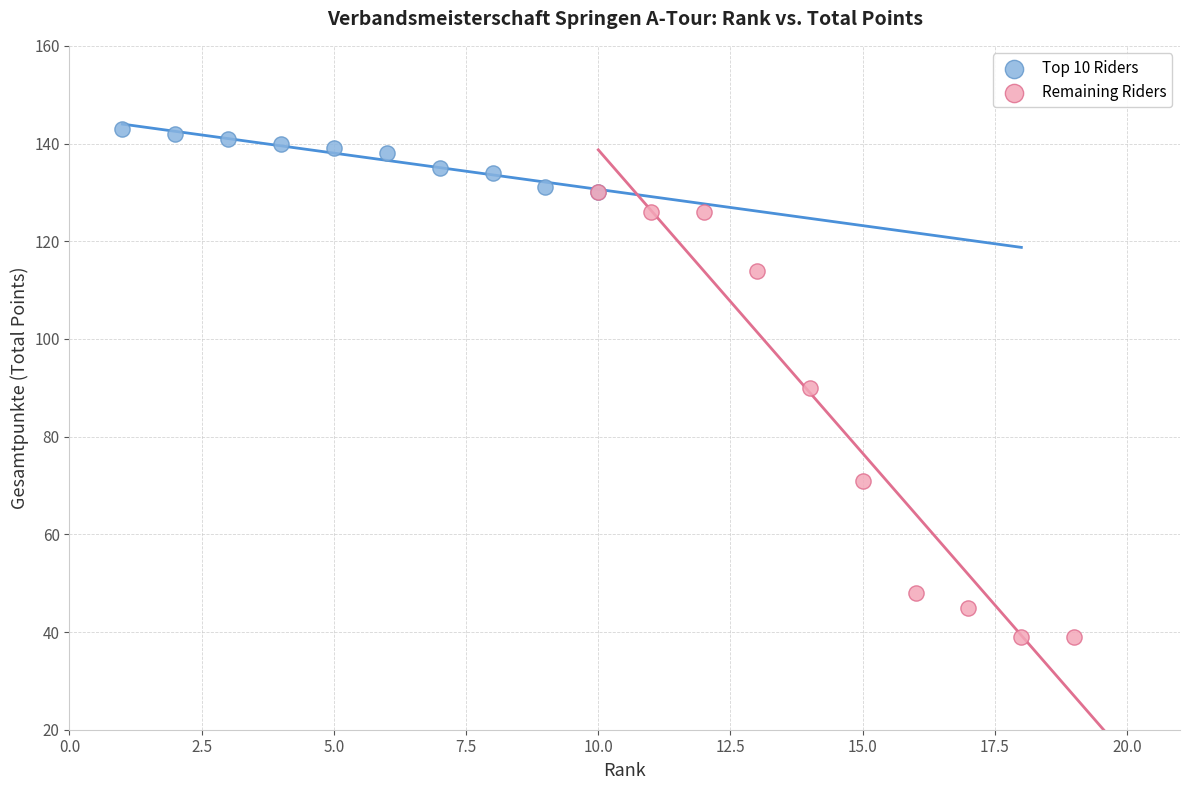

Which series contains the highest Y value?

Top 10 Riders